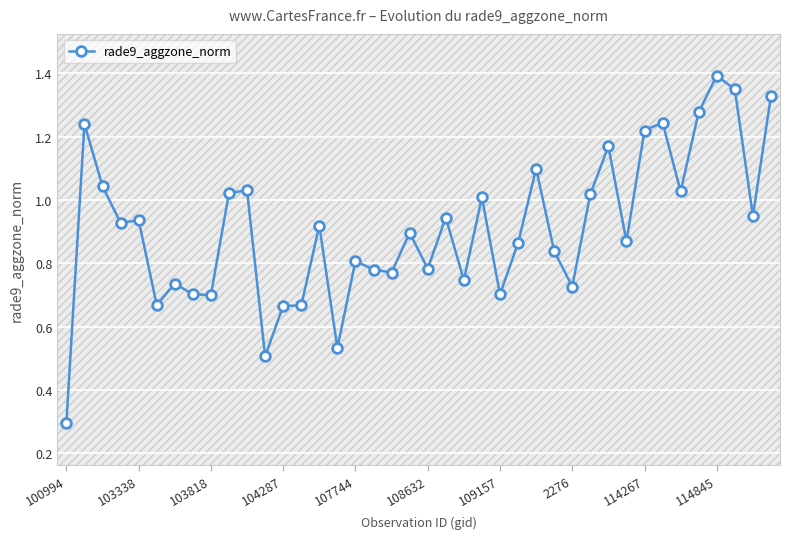

True or false: the data has more than 0 interior local peaks.

True